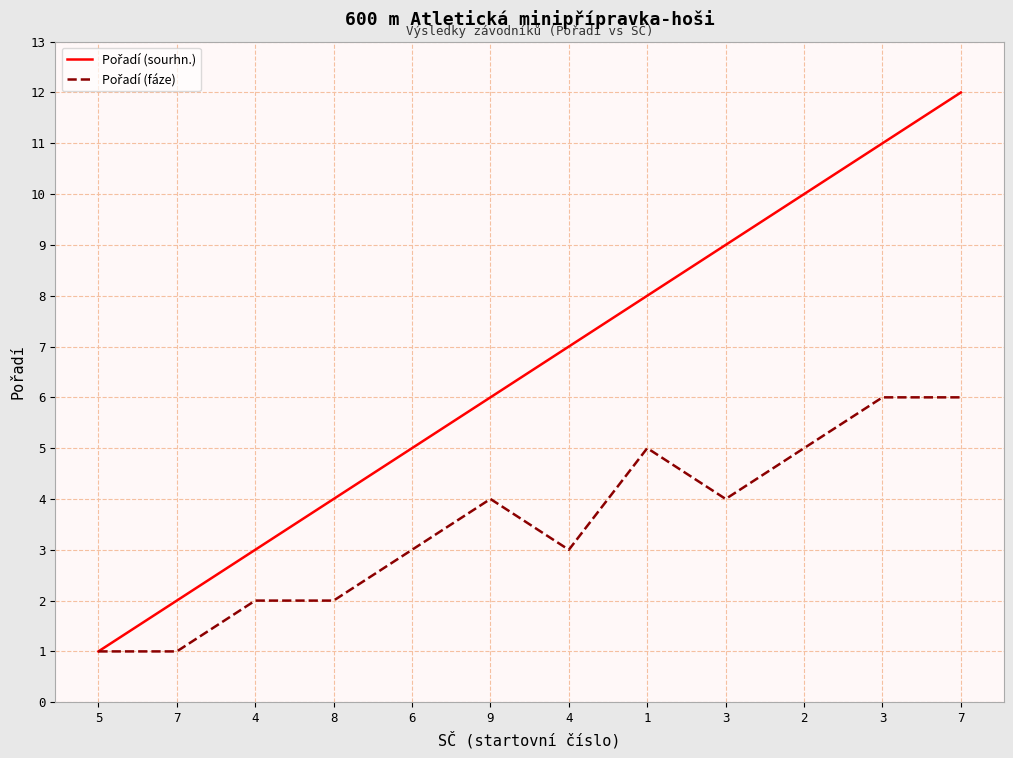

True or false: Pořadí (fáze) has more than 1 interior local peaks.

True